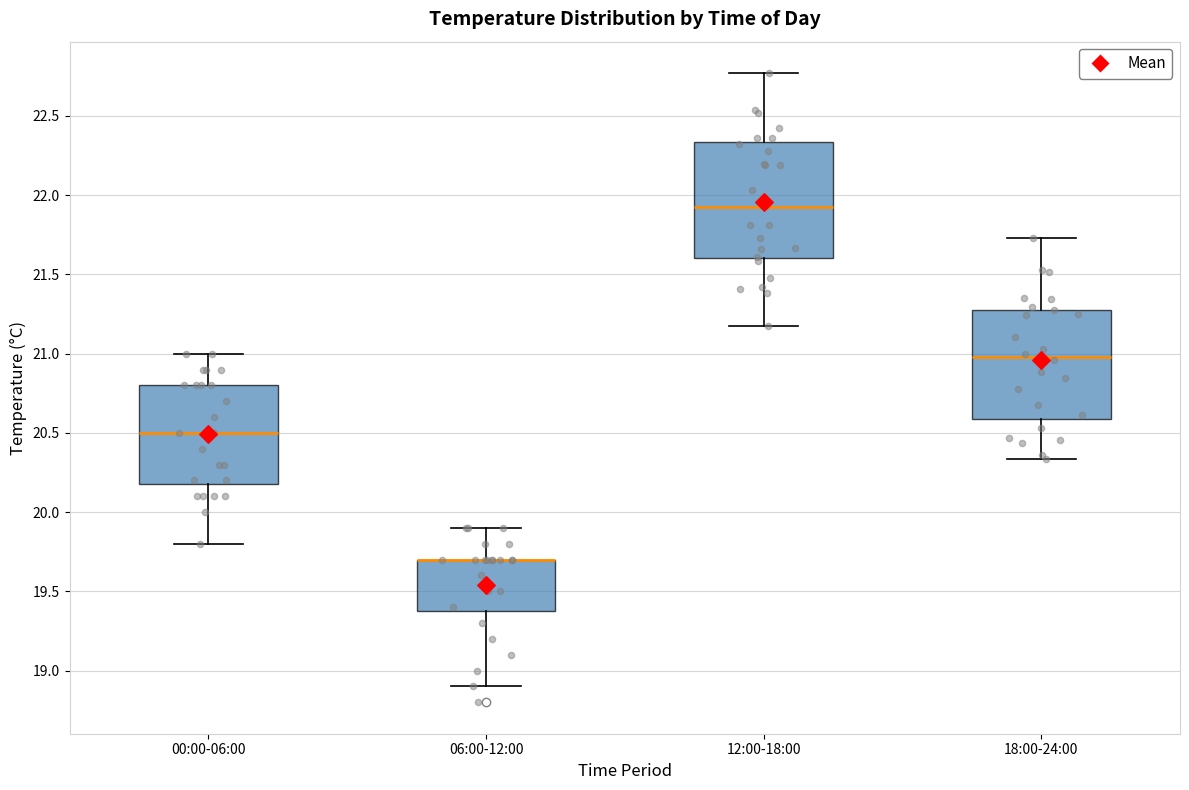

Reading left to right, read every box against the y-axis: the position of its median line, the range the box covers, and the ends of its whiskers. The values are not printed on the chart, so give them approximately, as read against the axis.

00:00-06:00: median 20.50, box 20.20 to 20.80, whiskers 19.80 to 21.00
06:00-12:00: median 19.70 (drawn on the box's upper edge), box 19.40 to 19.70, whiskers 18.90 to 19.90
12:00-18:00: median 21.90, box 21.60 to 22.35, whiskers 21.20 to 22.75
18:00-24:00: median 21.00, box 20.60 to 21.30, whiskers 20.35 to 21.75